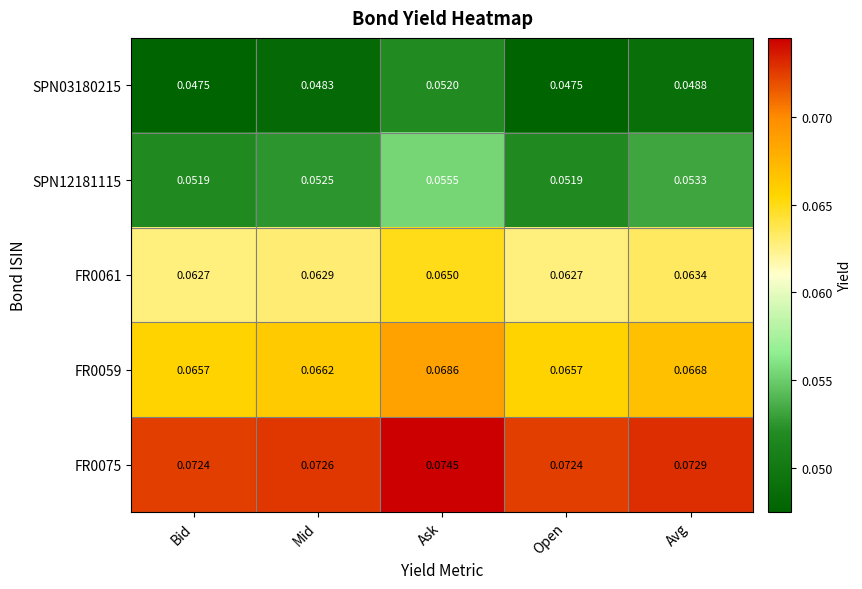

Which label corresponds to the largest value in the chart?

Ask